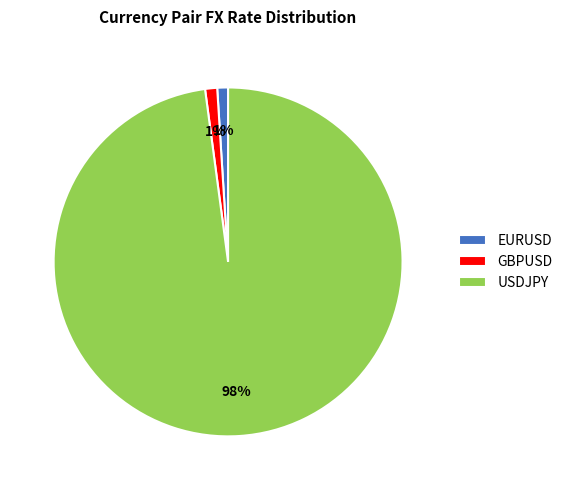

Is the sum of USDJPY and GBPUSD greater than half?

Yes